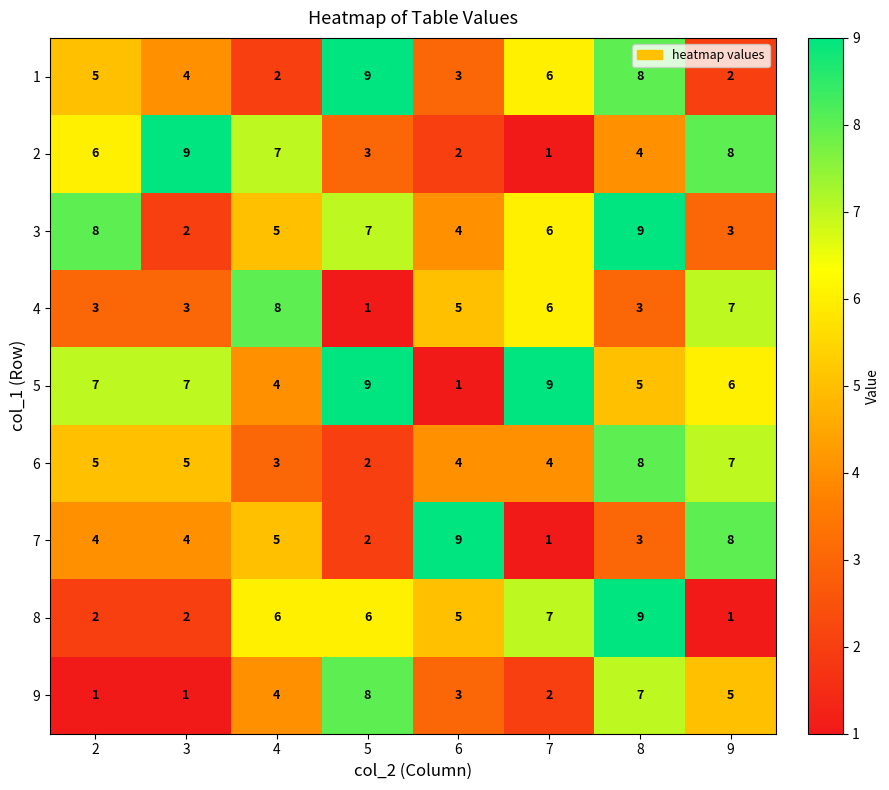

Count the number of categories in the chart.

8